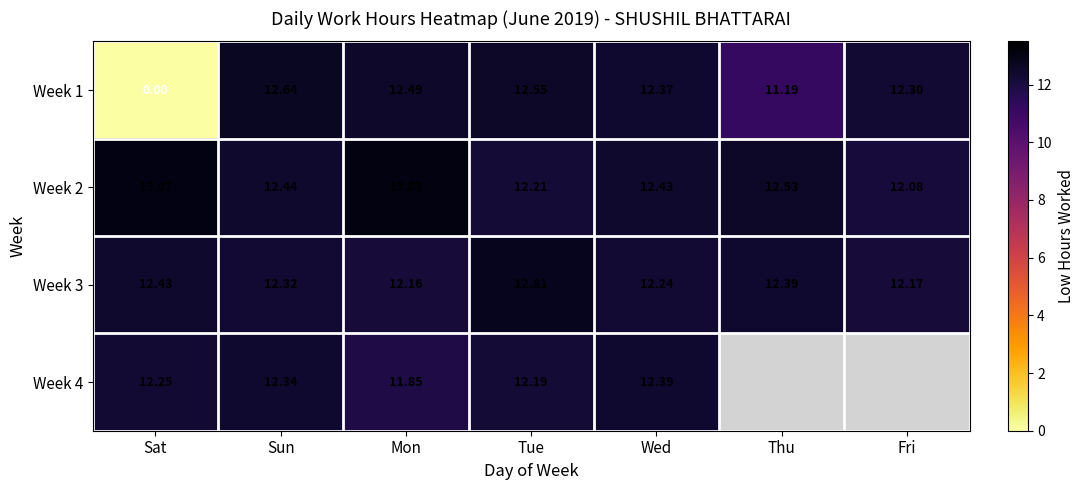

Is the value of Week 4 at Sat greater than the value of Week 2 at Mon?

No